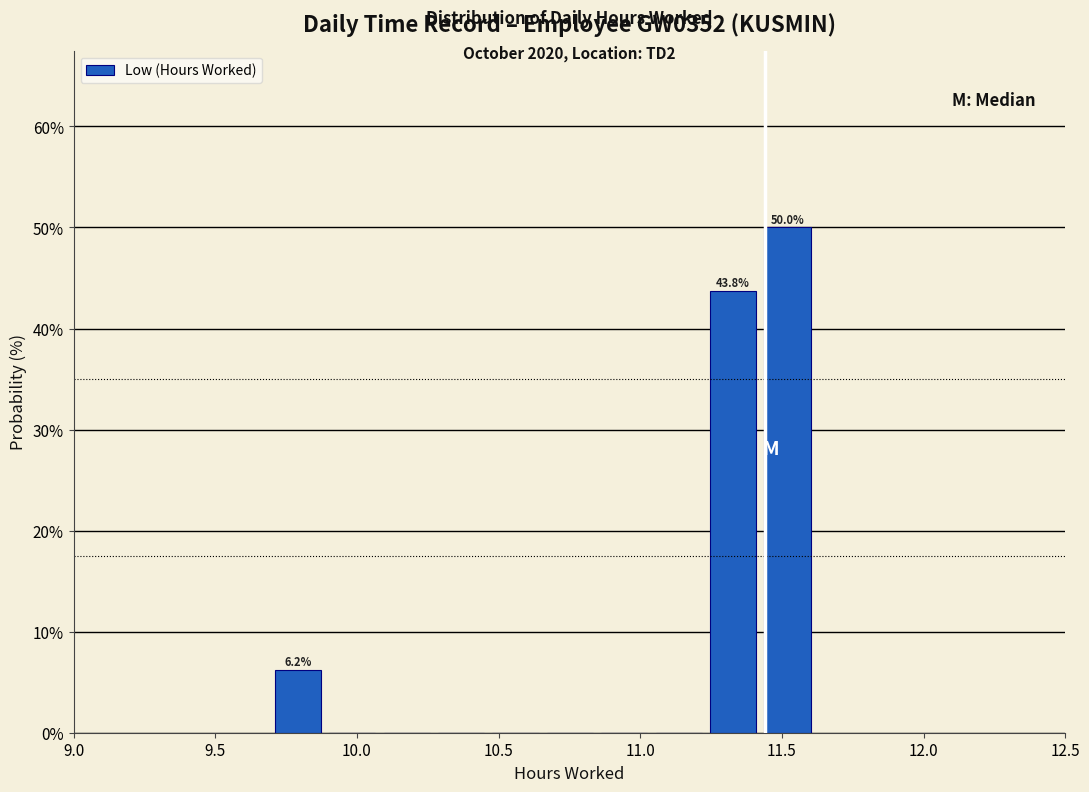

Around what value on the x-axis is the tallest bar? Give the approximate position of its centre, as read against the axis.

11.50